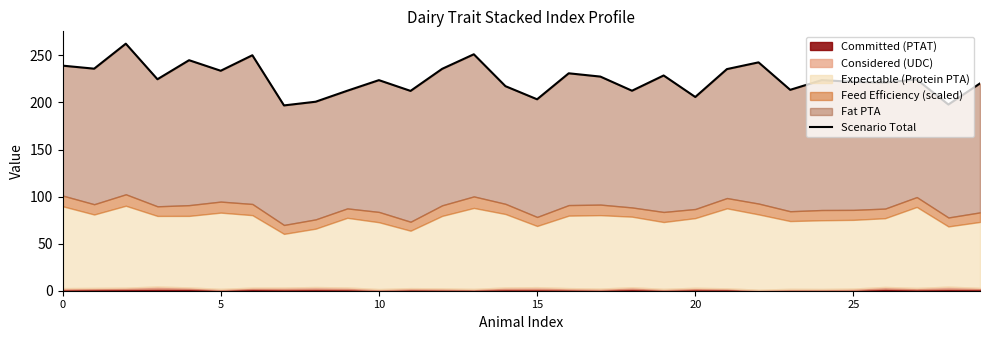

Reading right to left, list all the values displayed in this chart.

220.2	197.8	224.5	221.3	221.9	223.8	213.4	242.6	235.5	205.8	228.7	212.5	227.5	231.0	203.4	217.3	251.2	235.8	212.3	223.7	212.5	200.8	196.9	250.2	233.7	244.9	224.7	262.5	235.9	239.1